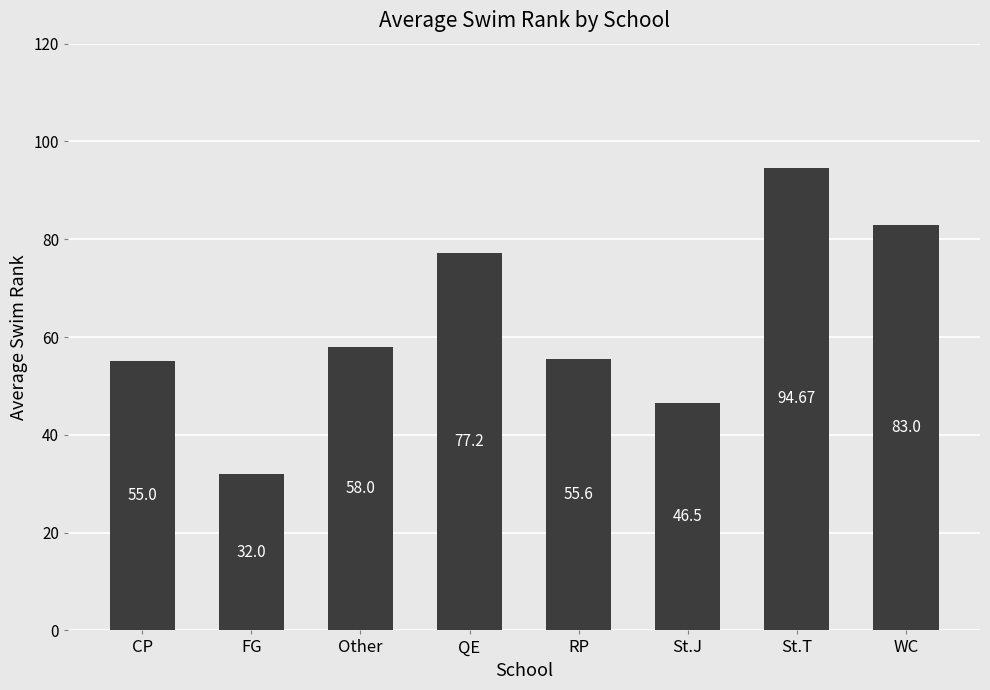

At which label is the value closest to 63?

Other